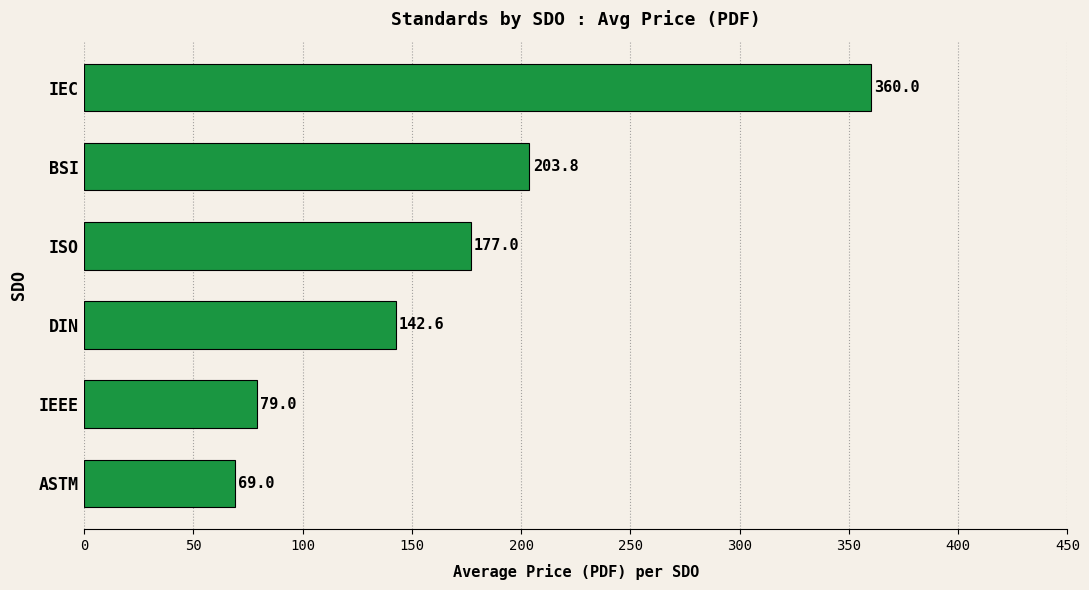

Where is the data nearest to the value 214?

BSI